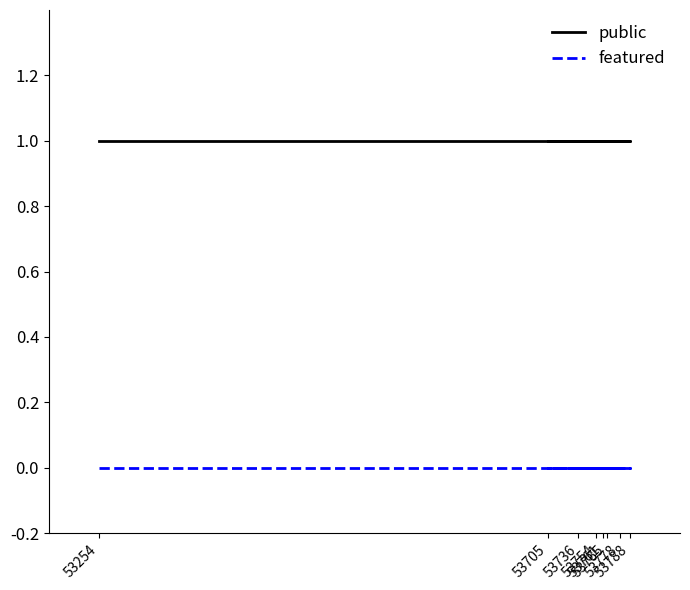

What is the label of the 3rd point from the right?

53736